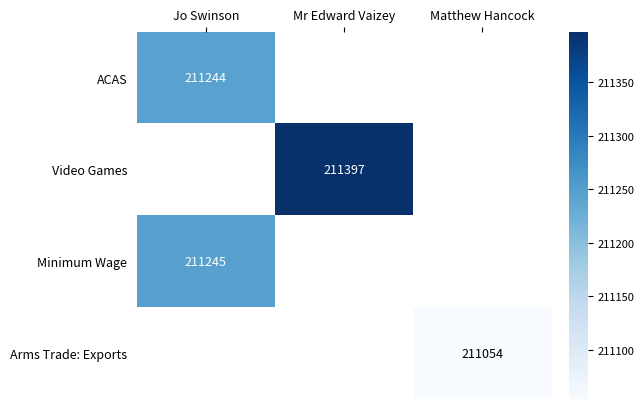

Is the value of Minimum Wage at Jo Swinson greater than the value of ACAS at Jo Swinson?

Yes